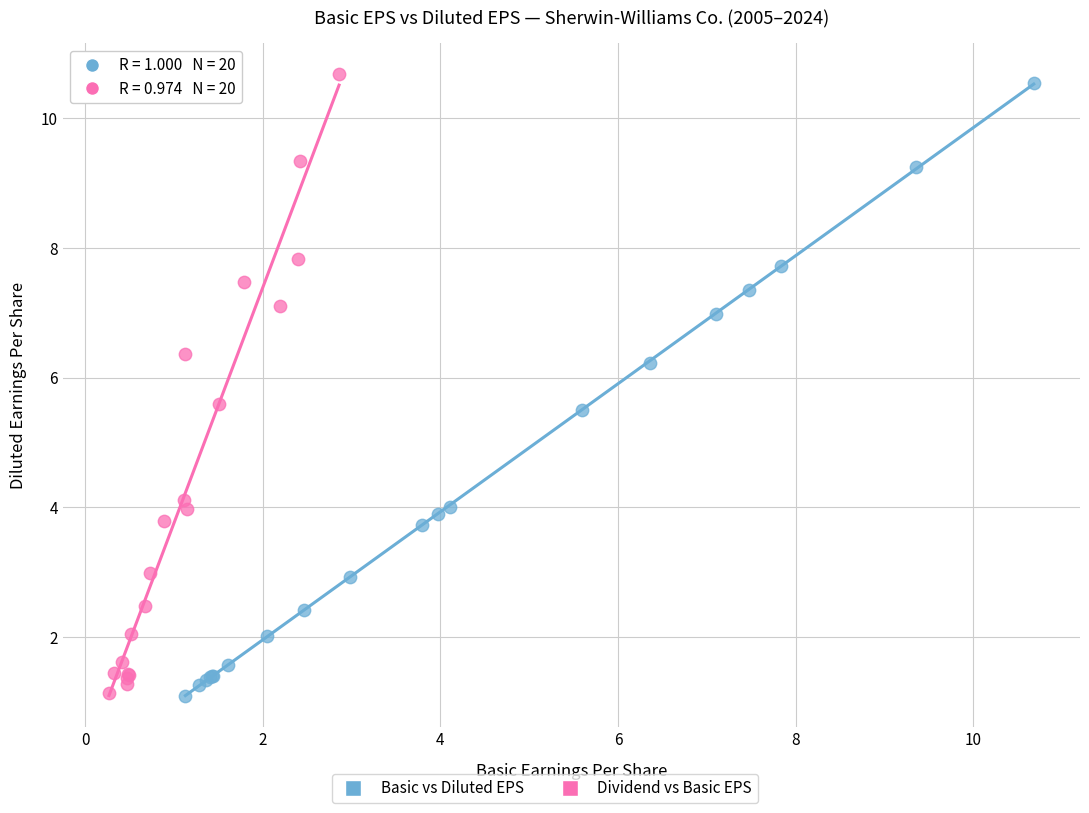

Which series has the widest spread of Y values?

Dividend vs Basic EPS